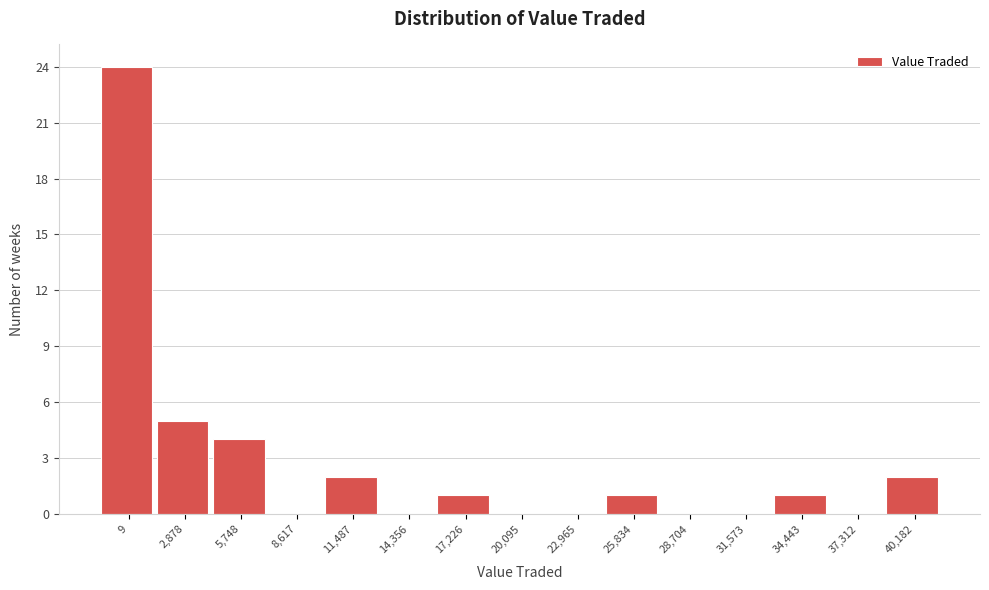

Reading left to right, transcribe all the data shown in this chart.

9=24	2,878=5	5,748=4	8,617=0	11,487=2	14,356=0	17,226=1	20,095=0	22,965=0	25,834=1	28,704=0	31,573=0	34,443=1	37,312=0	40,182=2